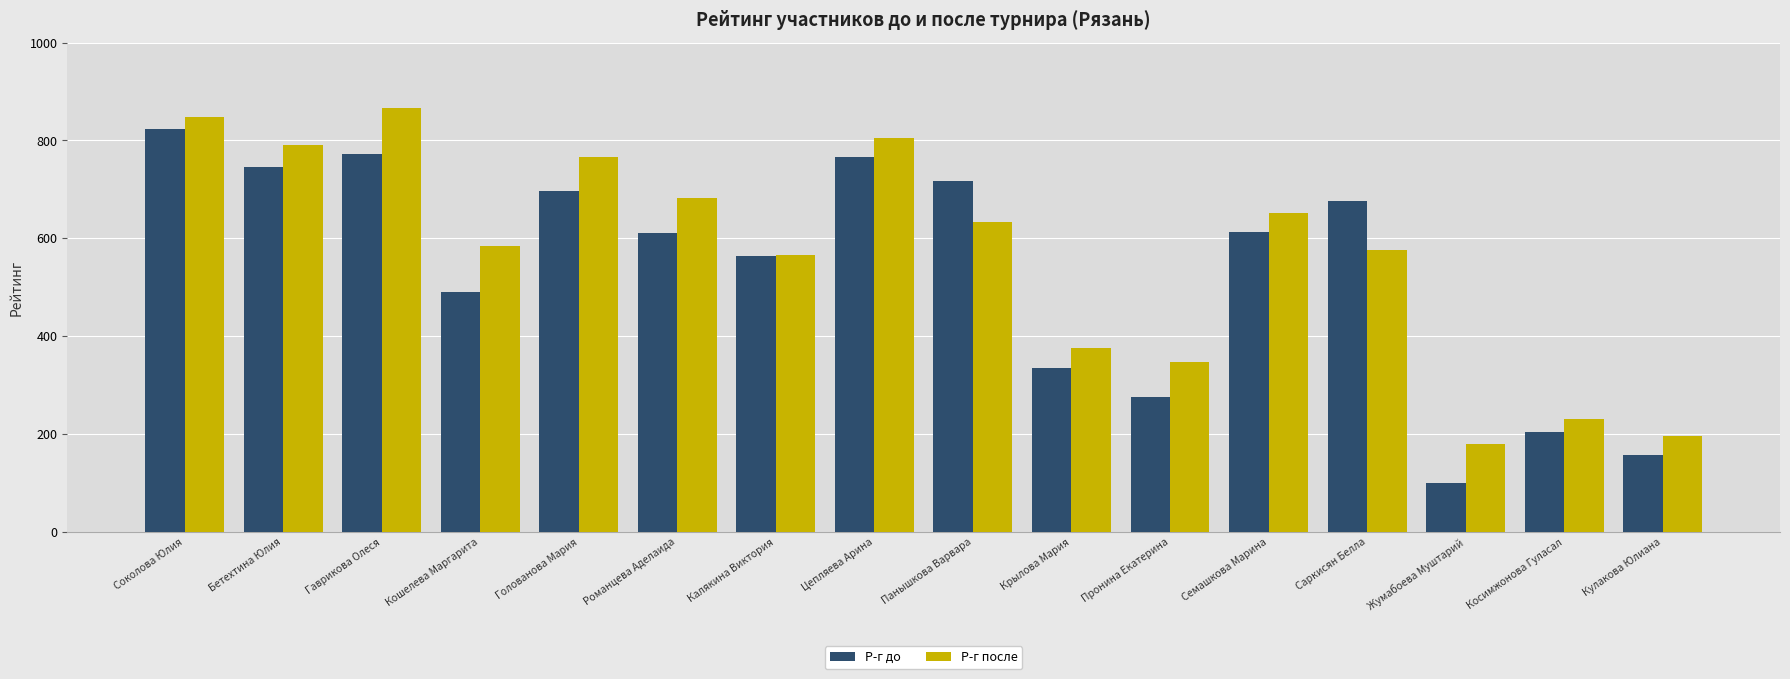

What is the minimum value shown in the chart?

100